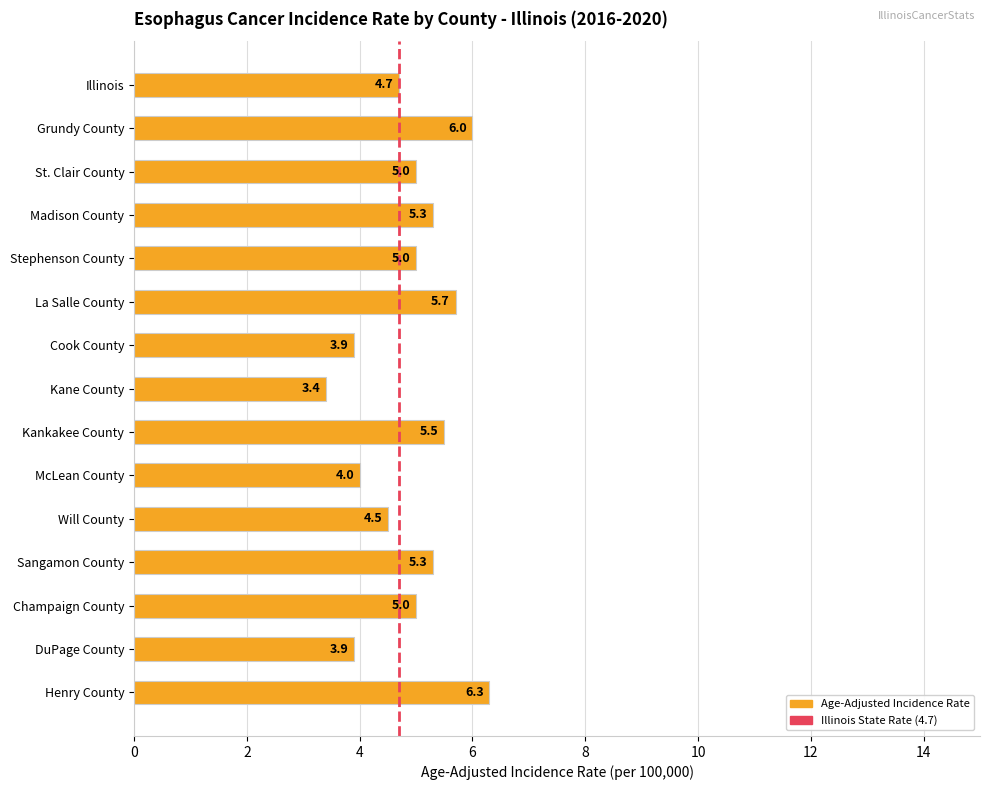

Approximately how many times larger is the value at Will County compared to Kane County?

1.3